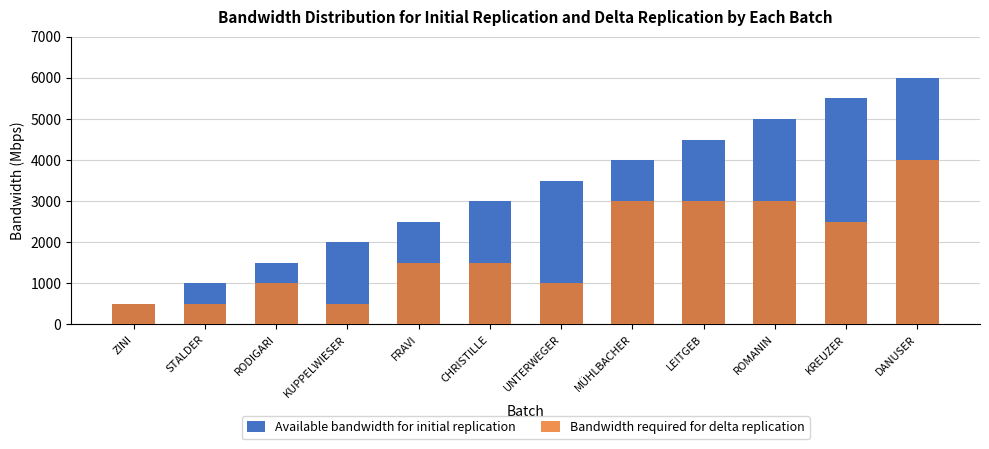

What is the difference between the maximum and minimum values in the Available bandwidth for initial replication series?

5500